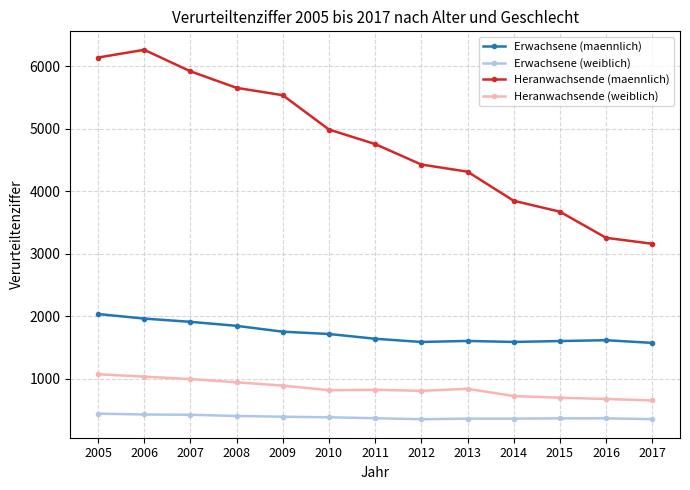

Which series changed the most between 2010 and 2011?

Heranwachsende (maennlich)